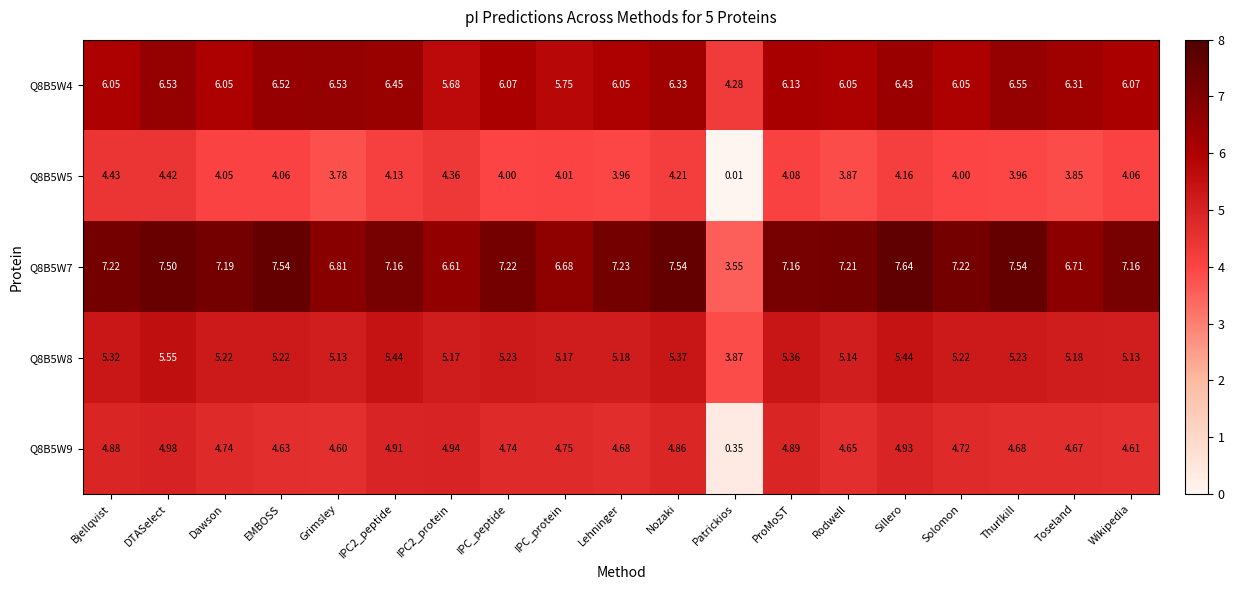

Which label corresponds to the largest value in the chart?

Sillero